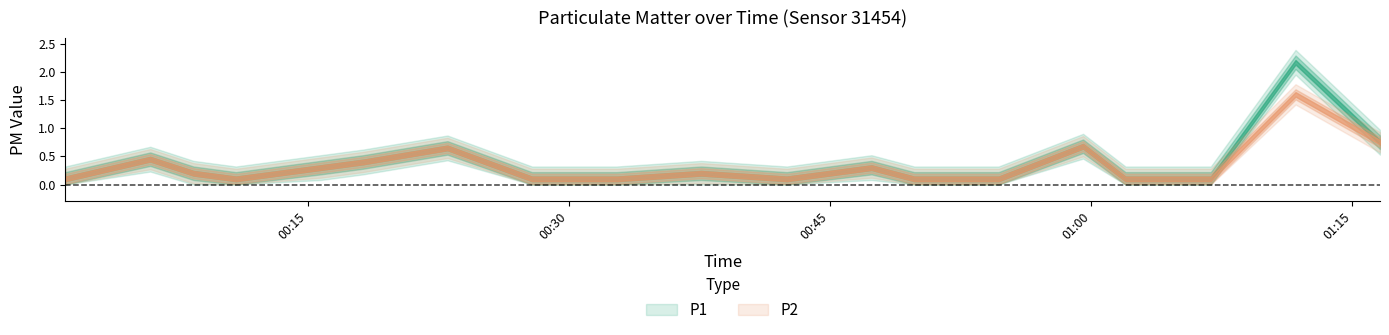

What is the difference between the P1 values at 2023-04-25T01:11:44 and 2023-04-25T00:01:05?

2.1